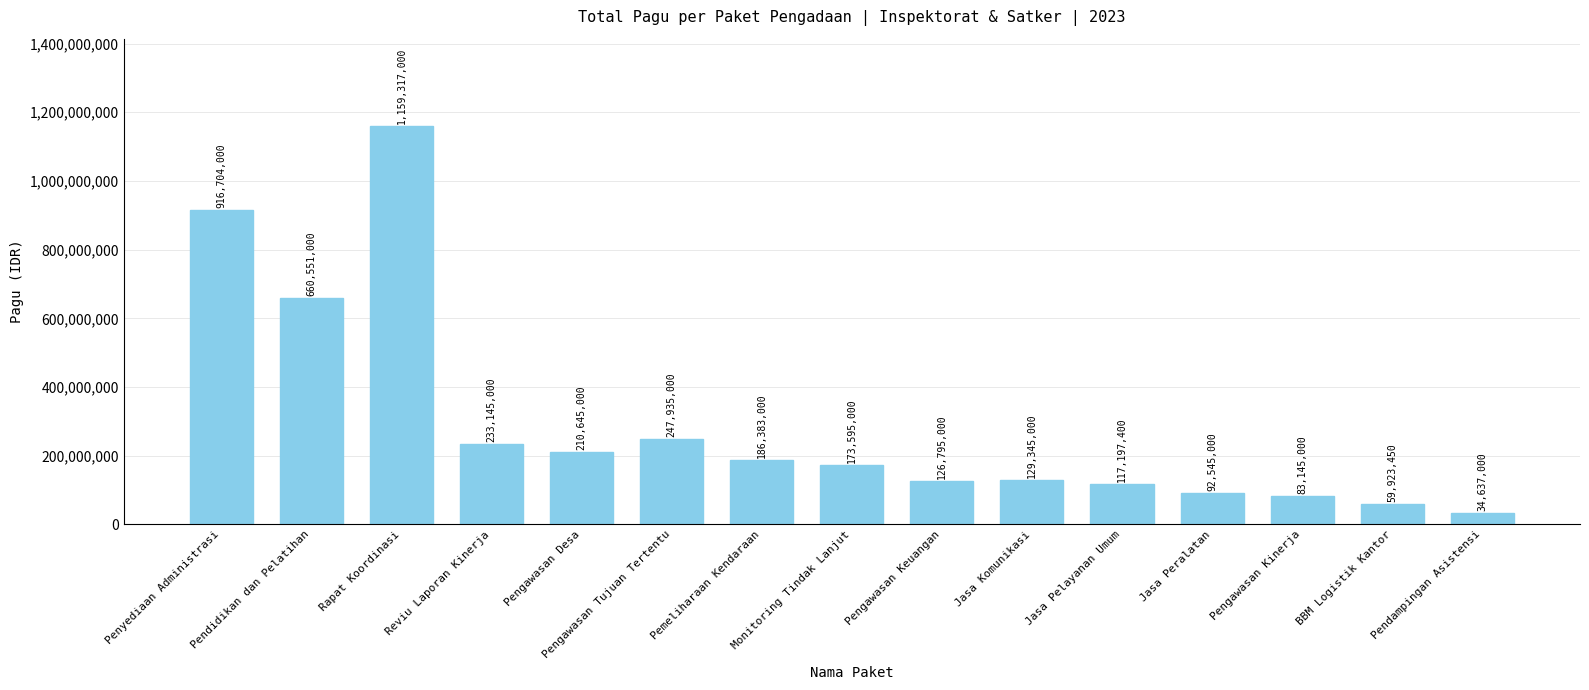

Between Pengawasan Keuangan and Pengawasan Kinerja, which is larger?

Pengawasan Keuangan